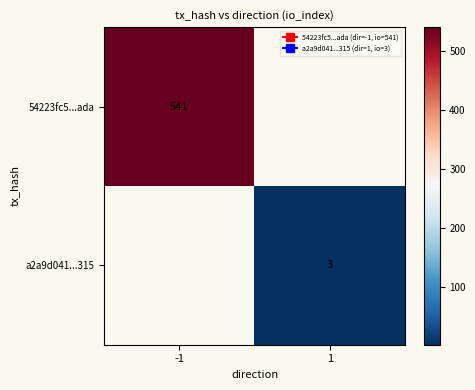

How many data points does each series have?

2